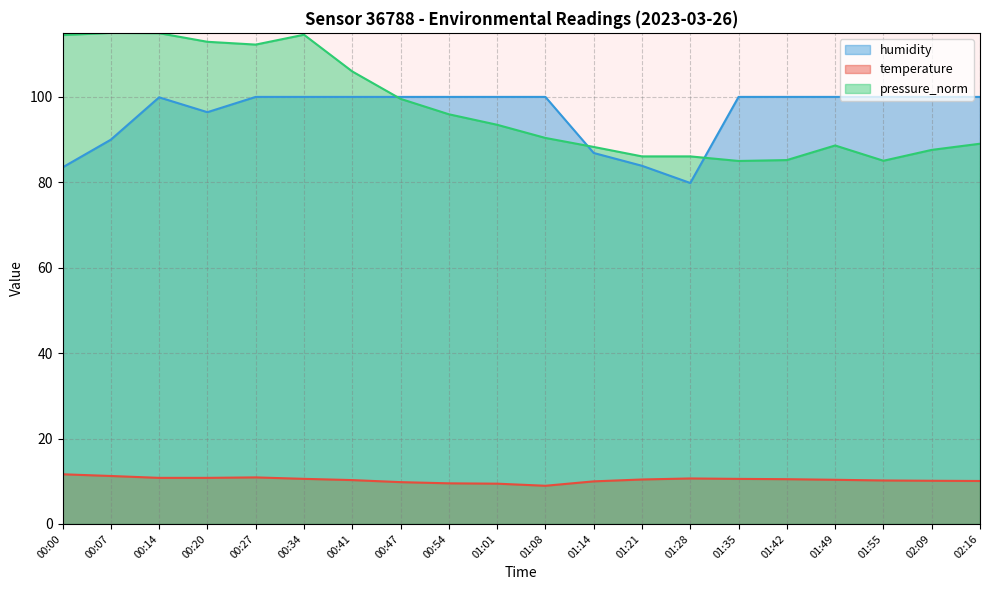

Does the chart display data point markers on the line(s)?

No